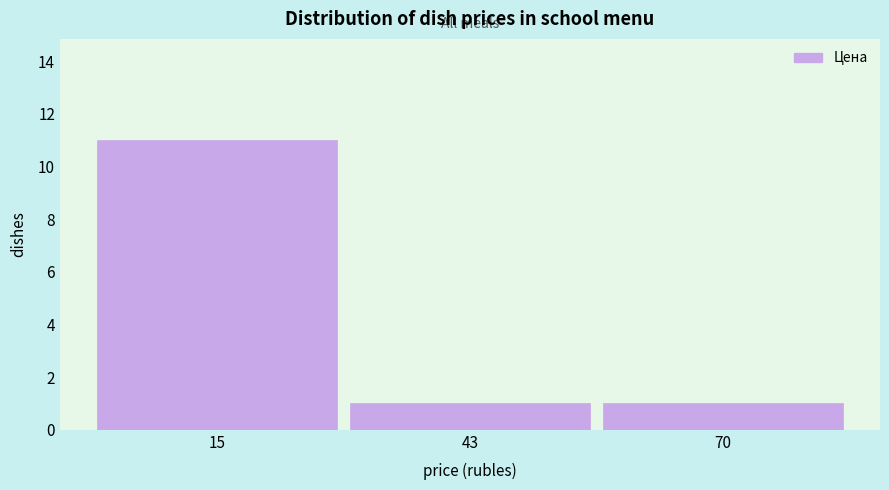

Reading left to right, list every bar in this chart as the range it spans on the x-axis followed by its height. Neither the bar edges nor the heights are printed on the chart, so give them approximately, as read against the axes.

0 to 30: 11
30 to 55: 1
55 to 85: 1